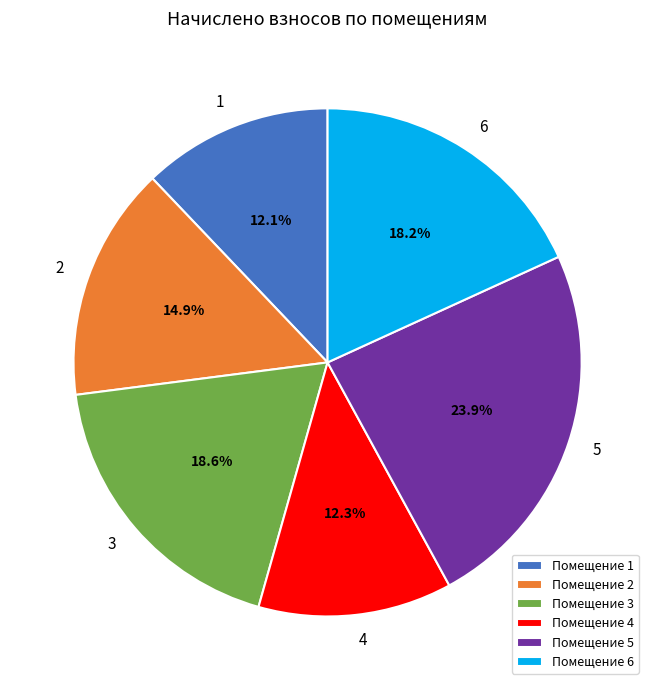

Which slice is the largest?

Помещение 5